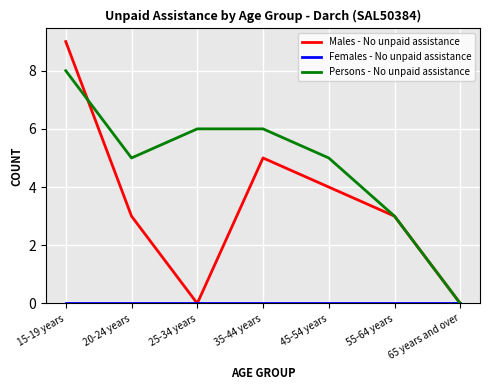

Which series has the largest total across all categories?

Persons - No unpaid assistance